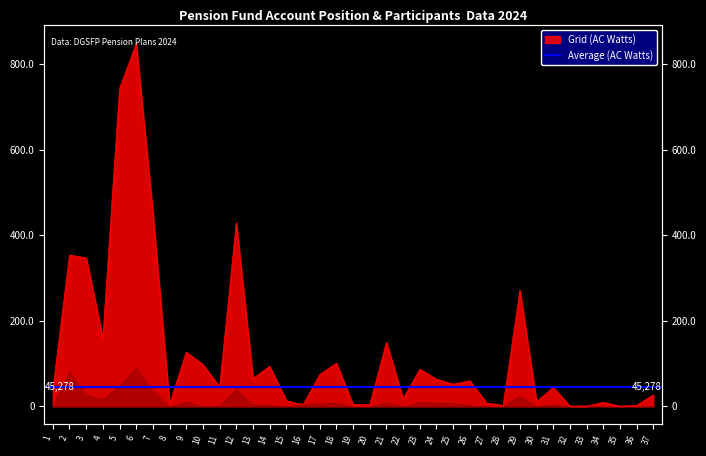

Which label corresponds to the largest value in the chart?

6